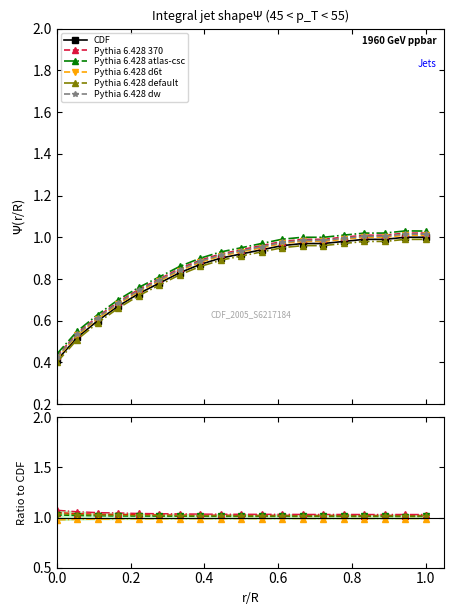

True or false: Pythia 6.428 370 and Pythia 6.428 d6t intersect in this chart.

False